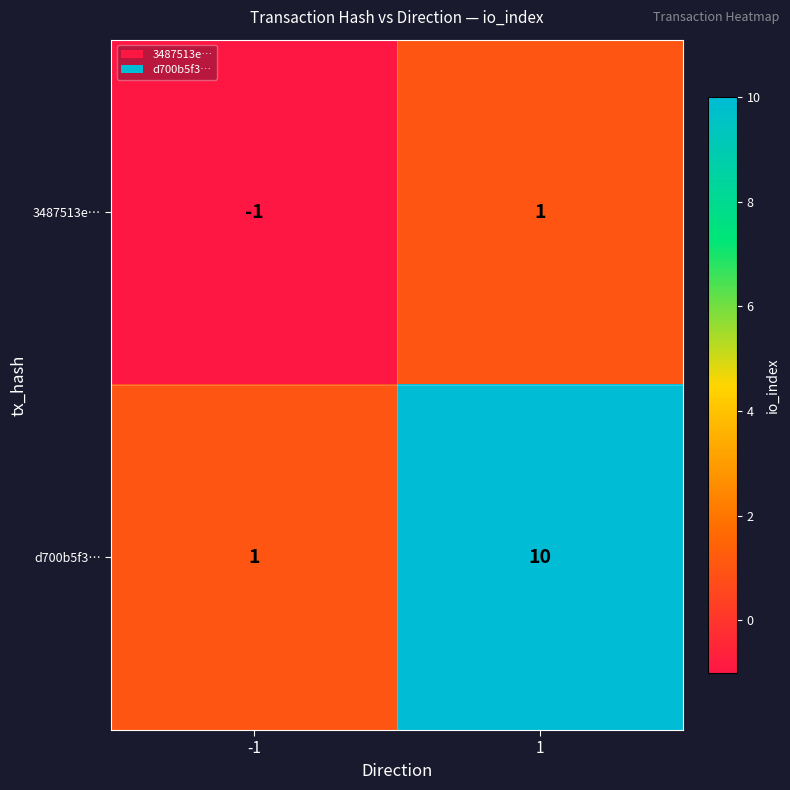

Is it true that 3487513e… equals -1 at -1?

True